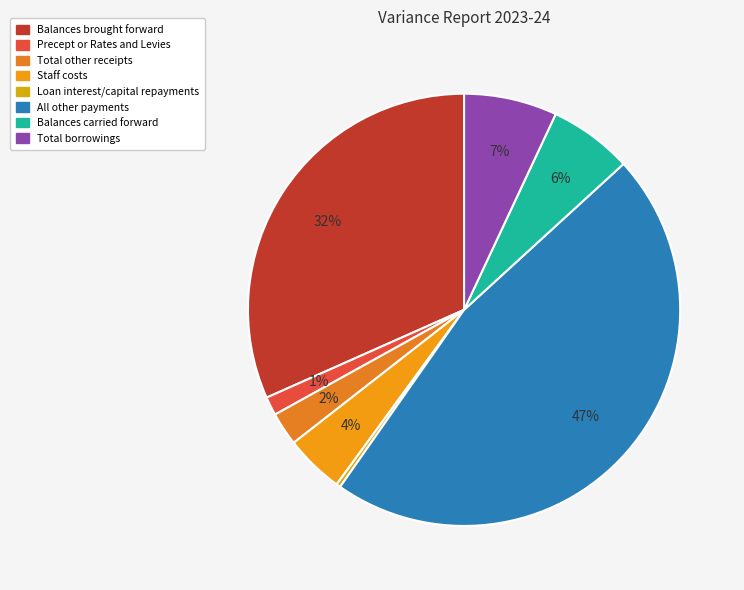

What percentage is the Balances brought forward slice, to the nearest percent?

32%